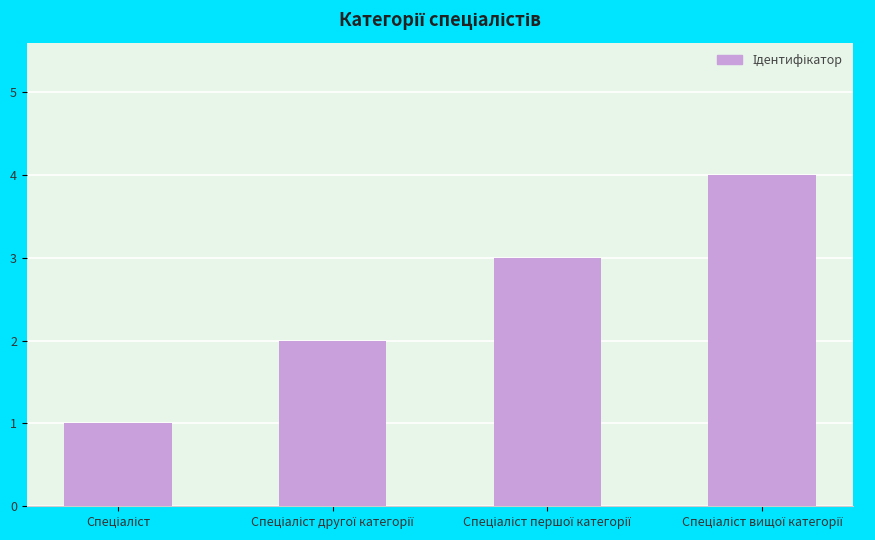

What is the difference between the maximum and minimum values?

3